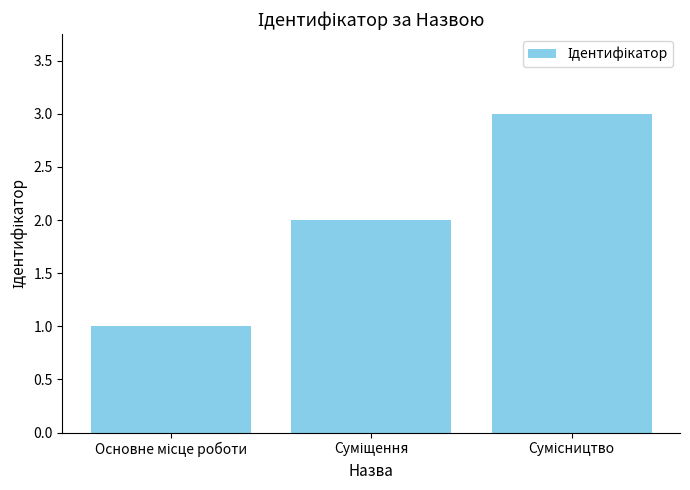

How many series are shown in this chart?

1